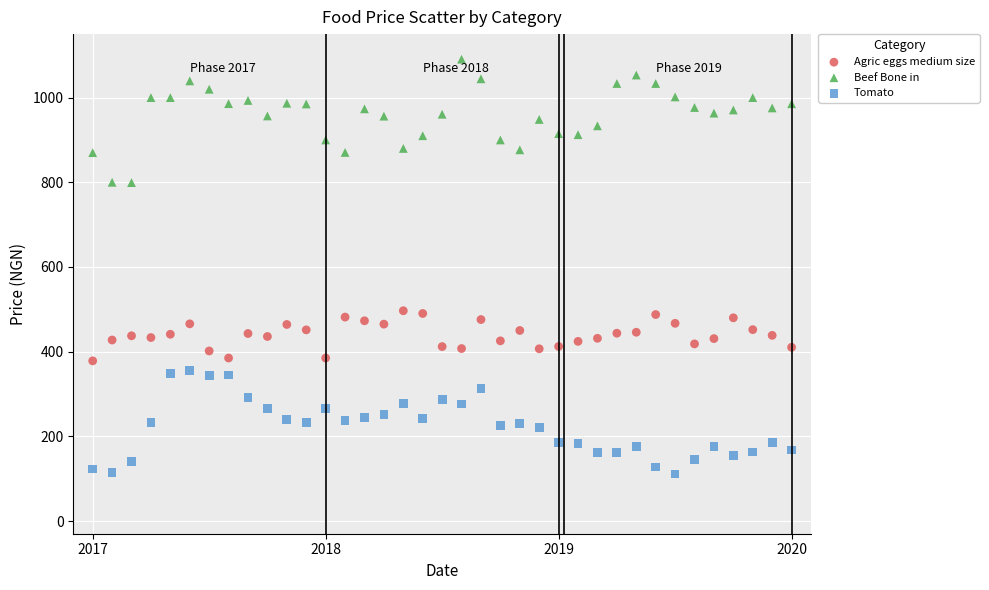

Across all data points, what is the range of Y values (max minus min)?

979.8